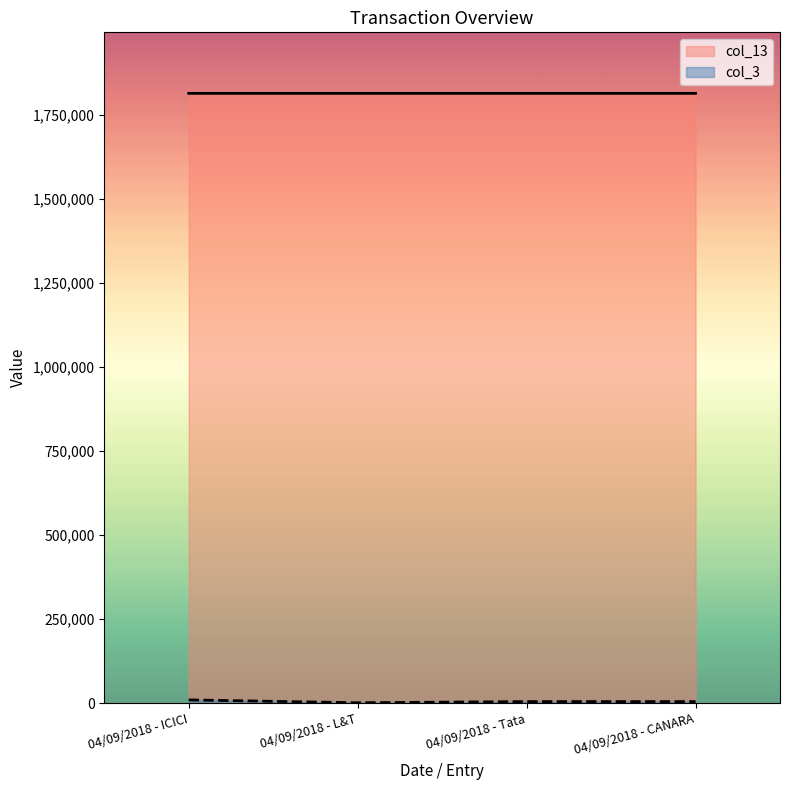

What position from the right is 04/09/2018 - L&T?

3